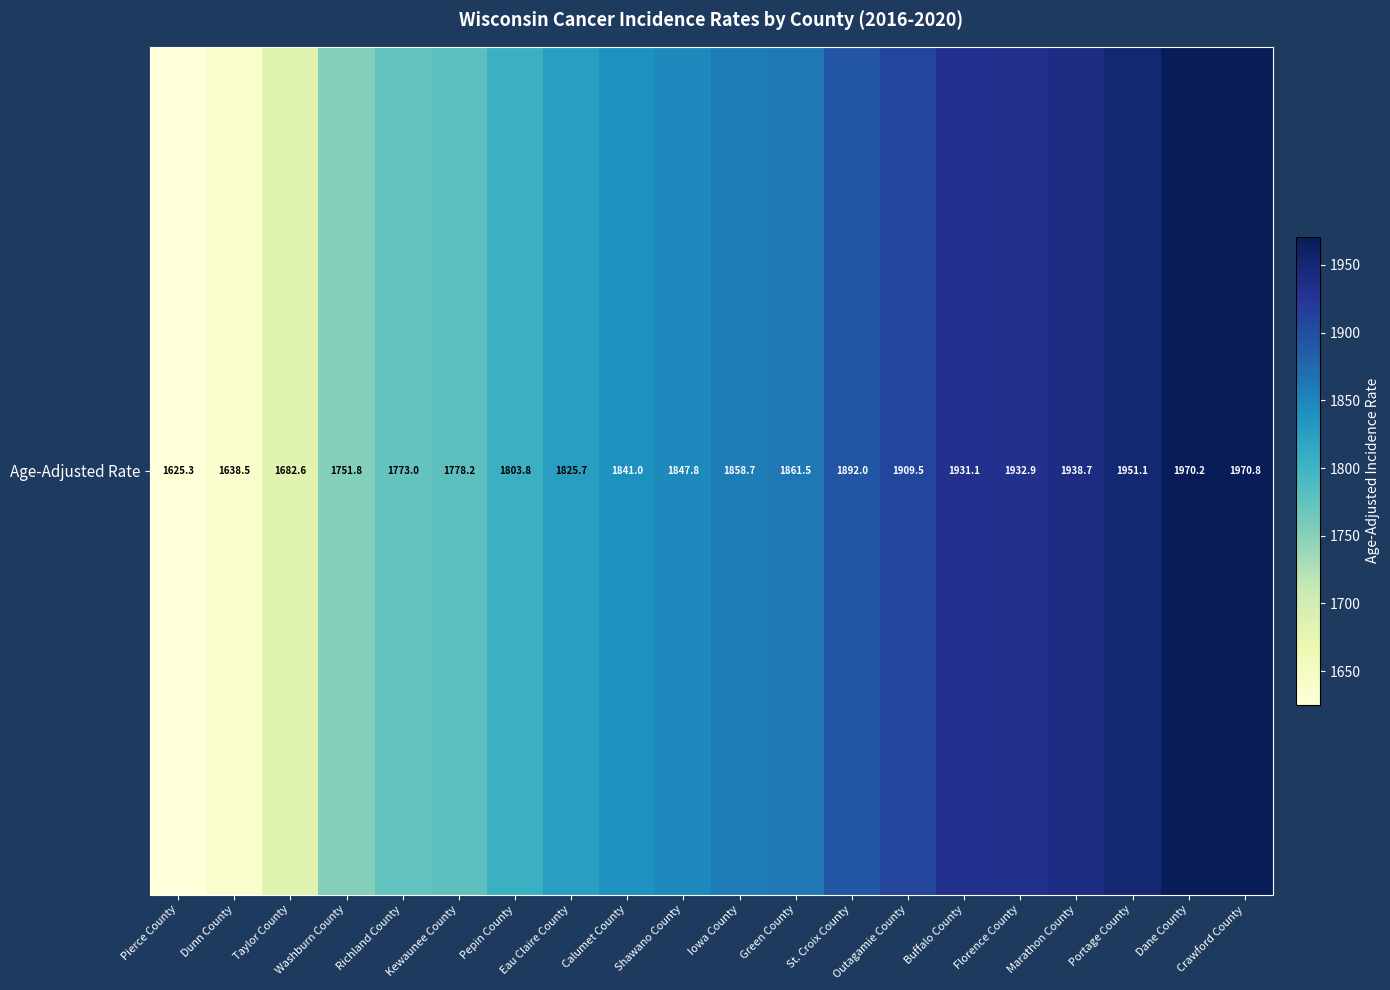

Where is the data nearest to the value 1798?

Pepin County